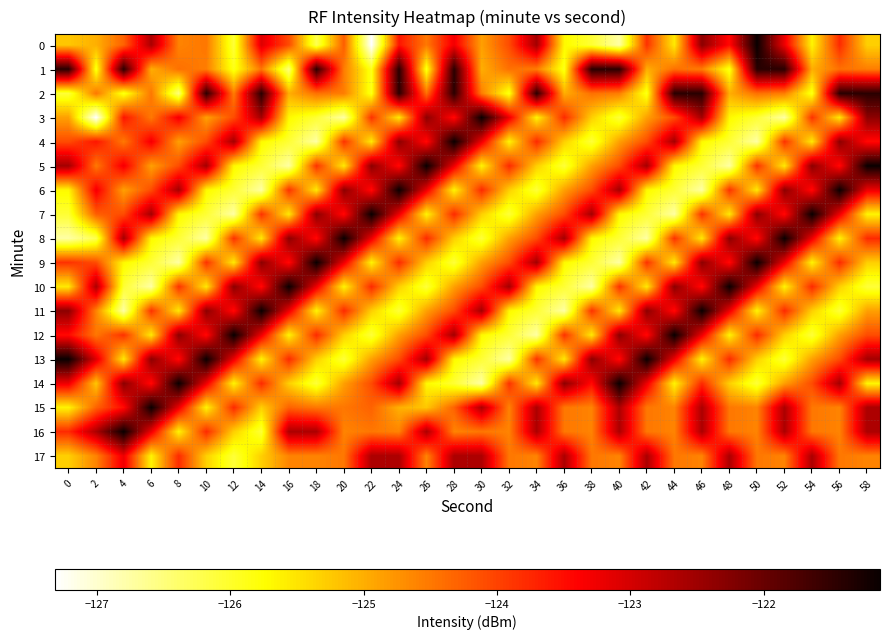

Reading left to right, what are all the values shown in this chart?

0: 0=-125.2	2=-125.0	4=-124.3	6=-122.6	8=-124.6	10=-124.5	12=-126.1	14=-123.1	16=-124.1	18=-126.2	20=-124.3	22=-127.3	24=-123.6	26=-124.5	28=-123.3	30=-124.9	32=-124.1	34=-122.6	36=-125.7	38=-126.1	40=-126.7	42=-123.8	44=-125.5	46=-122.3	48=-123.5	50=-121.1	52=-123.2	54=-125.7	56=-123.8	58=-125.3
1: 0=-121.4	2=-125.9	4=-121.4	6=-125.0	8=-124.4	10=-124.5	12=-125.9	14=-124.5	16=-126.5	18=-121.4	20=-124.5	22=-125.9	24=-121.4	26=-125.9	28=-121.4	30=-125.0	32=-124.4	34=-124.5	36=-125.9	38=-121.4	40=-121.4	42=-125.0	44=-124.4	46=-124.5	48=-125.9	50=-121.4	52=-121.4	54=-125.0	56=-124.4	58=-124.5
2: 0=-126.1	2=-124.5	4=-125.9	6=-124.5	8=-126.5	10=-121.4	12=-124.5	14=-121.4	16=-125.0	18=-124.4	20=-124.5	22=-125.9	24=-121.4	26=-124.4	28=-121.4	30=-124.5	32=-125.9	34=-121.4	36=-125.0	38=-124.4	40=-124.5	42=-125.9	44=-121.4	46=-121.4	48=-125.0	50=-124.4	52=-124.5	54=-125.9	56=-121.4	58=-121.4
3: 0=-124.9	2=-127.3	4=-123.6	6=-124.5	8=-123.3	10=-124.9	12=-124.1	14=-122.6	16=-125.7	18=-126.1	20=-126.7	22=-123.8	24=-125.5	26=-122.3	28=-123.5	30=-121.1	32=-123.2	34=-125.7	36=-123.8	38=-125.3	40=-126.1	42=-124.9	44=-124.1	46=-122.6	48=-125.7	50=-126.1	52=-126.7	54=-123.8	56=-125.5	58=-122.3
4: 0=-124.1	2=-123.6	4=-124.5	6=-123.3	8=-124.9	10=-124.1	12=-122.6	14=-125.7	16=-126.1	18=-126.7	20=-123.8	22=-125.5	24=-122.3	26=-123.5	28=-121.1	30=-123.2	32=-125.7	34=-123.8	36=-125.3	38=-126.1	40=-124.9	42=-124.1	44=-122.6	46=-125.7	48=-126.1	50=-126.7	52=-123.8	54=-125.5	56=-122.3	58=-123.5
5: 0=-122.6	2=-124.5	4=-123.3	6=-124.9	8=-124.1	10=-122.6	12=-125.7	14=-126.1	16=-126.7	18=-123.8	20=-125.5	22=-122.3	24=-123.5	26=-121.1	28=-123.2	30=-125.7	32=-123.8	34=-125.3	36=-126.1	38=-124.9	40=-124.1	42=-122.6	44=-125.7	46=-126.1	48=-126.7	50=-123.8	52=-125.5	54=-122.3	56=-123.5	58=-121.1
6: 0=-125.7	2=-123.3	4=-124.9	6=-124.1	8=-122.6	10=-125.7	12=-126.1	14=-126.7	16=-123.8	18=-125.5	20=-122.3	22=-123.5	24=-121.1	26=-123.2	28=-125.7	30=-123.8	32=-125.3	34=-126.1	36=-124.9	38=-124.1	40=-122.6	42=-125.7	44=-126.1	46=-126.7	48=-123.8	50=-125.5	52=-122.3	54=-123.5	56=-121.1	58=-123.2
7: 0=-126.1	2=-124.3	4=-124.1	6=-122.6	8=-125.7	10=-126.1	12=-126.7	14=-123.8	16=-125.5	18=-122.3	20=-123.5	22=-121.1	24=-123.2	26=-125.7	28=-123.8	30=-125.3	32=-126.1	34=-124.9	36=-124.1	38=-122.6	40=-125.7	42=-126.1	44=-126.7	46=-123.8	48=-125.5	50=-122.3	52=-123.5	54=-121.1	56=-123.2	58=-125.7
8: 0=-126.7	2=-126.2	4=-122.6	6=-125.7	8=-126.1	10=-126.7	12=-123.8	14=-125.5	16=-122.3	18=-123.5	20=-121.1	22=-123.2	24=-125.7	26=-123.8	28=-125.3	30=-126.1	32=-124.9	34=-124.1	36=-122.6	38=-125.7	40=-126.1	42=-126.7	44=-123.8	46=-125.5	48=-122.3	50=-123.5	52=-121.1	54=-123.2	56=-125.7	58=-123.8
9: 0=-123.8	2=-124.1	4=-125.7	6=-126.1	8=-126.7	10=-123.8	12=-125.5	14=-122.3	16=-123.5	18=-121.1	20=-123.2	22=-125.7	24=-123.8	26=-125.3	28=-126.1	30=-124.9	32=-124.1	34=-122.6	36=-125.7	38=-126.1	40=-126.7	42=-123.8	44=-125.5	46=-122.3	48=-123.5	50=-121.1	52=-123.2	54=-125.7	56=-123.8	58=-125.3
10: 0=-125.5	2=-122.6	4=-126.1	6=-126.7	8=-123.8	10=-125.5	12=-122.3	14=-123.5	16=-121.1	18=-123.2	20=-125.7	22=-123.8	24=-125.3	26=-126.1	28=-124.9	30=-124.1	32=-122.6	34=-125.7	36=-126.1	38=-126.7	40=-123.8	42=-125.5	44=-122.3	46=-123.5	48=-121.1	50=-123.2	52=-125.7	54=-123.8	56=-125.3	58=-126.1
11: 0=-122.3	2=-124.6	4=-126.7	6=-123.8	8=-125.5	10=-122.3	12=-123.5	14=-121.1	16=-123.2	18=-125.7	20=-123.8	22=-125.3	24=-126.1	26=-124.9	28=-124.1	30=-122.6	32=-125.7	34=-126.1	36=-126.7	38=-123.8	40=-125.5	42=-122.3	44=-123.5	46=-121.1	48=-123.2	50=-125.7	52=-123.8	54=-125.3	56=-126.1	58=-124.9
12: 0=-123.5	2=-124.5	4=-123.8	6=-125.5	8=-122.3	10=-123.5	12=-121.1	14=-123.2	16=-125.7	18=-123.8	20=-125.3	22=-126.1	24=-124.9	26=-124.1	28=-122.6	30=-125.7	32=-126.1	34=-126.7	36=-123.8	38=-125.5	40=-122.3	42=-123.5	44=-121.1	46=-123.2	48=-125.7	50=-123.8	52=-125.3	54=-126.1	56=-124.9	58=-124.1
13: 0=-121.1	2=-123.1	4=-125.5	6=-122.3	8=-123.5	10=-121.1	12=-123.2	14=-125.7	16=-123.8	18=-125.3	20=-126.1	22=-124.9	24=-124.1	26=-122.6	28=-125.7	30=-126.1	32=-126.7	34=-123.8	36=-125.5	38=-122.3	40=-123.5	42=-121.1	44=-123.2	46=-125.7	48=-123.8	50=-125.3	52=-126.1	54=-124.9	56=-124.1	58=-122.6
14: 0=-123.2	2=-125.2	4=-122.3	6=-123.5	8=-121.1	10=-123.2	12=-125.7	14=-123.8	16=-125.3	18=-126.1	20=-124.9	22=-124.1	24=-122.6	26=-125.7	28=-126.1	30=-126.7	32=-123.8	34=-125.5	36=-122.3	38=-123.5	40=-121.1	42=-123.2	44=-125.7	46=-123.8	48=-125.3	50=-126.1	52=-124.9	54=-124.1	56=-122.6	58=-125.7
15: 0=-125.7	2=-124.3	4=-123.5	6=-121.1	8=-123.2	10=-125.7	12=-123.8	14=-125.3	16=-124.3	18=-124.5	20=-124.5	22=-124.3	24=-125.0	26=-125.2	28=-124.3	30=-122.6	32=-124.6	34=-122.6	36=-124.5	38=-124.6	40=-122.6	42=-124.5	44=-124.6	46=-122.6	48=-124.5	50=-124.6	52=-122.6	54=-124.5	56=-124.6	58=-122.6
16: 0=-123.8	2=-122.6	4=-121.1	6=-123.2	8=-125.7	10=-123.8	12=-125.3	14=-126.1	16=-122.6	18=-122.6	20=-124.6	22=-124.5	24=-124.6	26=-122.6	28=-124.6	30=-124.5	32=-124.6	34=-122.6	36=-124.5	38=-124.6	40=-122.6	42=-124.5	44=-124.6	46=-122.6	48=-124.5	50=-124.6	52=-122.6	54=-124.5	56=-124.6	58=-122.6
17: 0=-125.3	2=-124.6	4=-123.2	6=-125.7	8=-123.8	10=-125.3	12=-126.1	14=-125.3	16=-124.6	18=-124.6	20=-124.5	22=-122.6	24=-122.6	26=-124.6	28=-122.6	30=-122.6	32=-124.5	34=-124.6	36=-122.6	38=-124.5	40=-124.6	42=-122.6	44=-124.5	46=-124.6	48=-122.6	50=-124.5	52=-124.6	54=-122.6	56=-124.5	58=-124.6